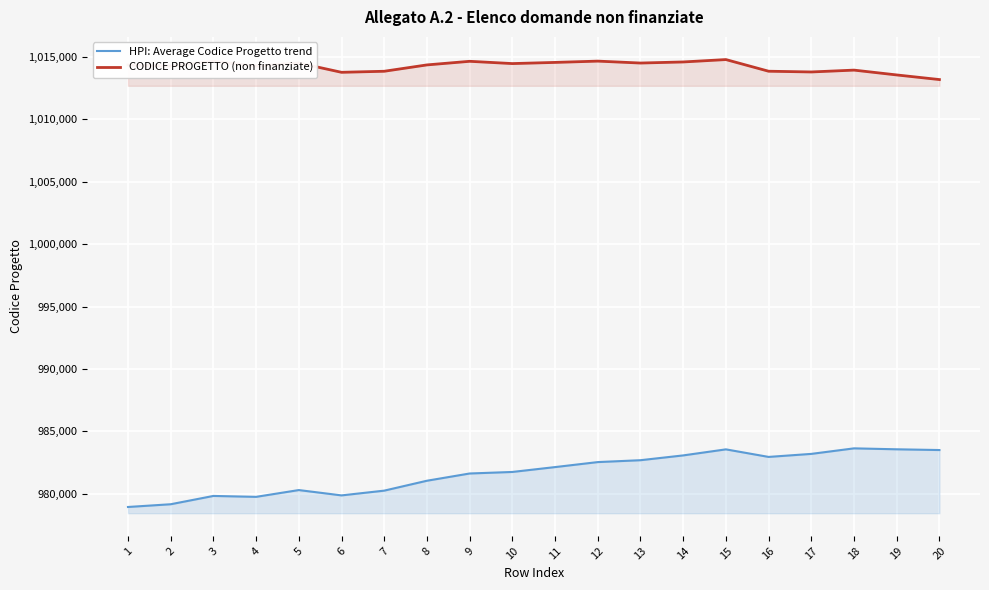

True or false: HPI: Average Codice Progetto trend has more than 1 points higher than both neighbors.

True